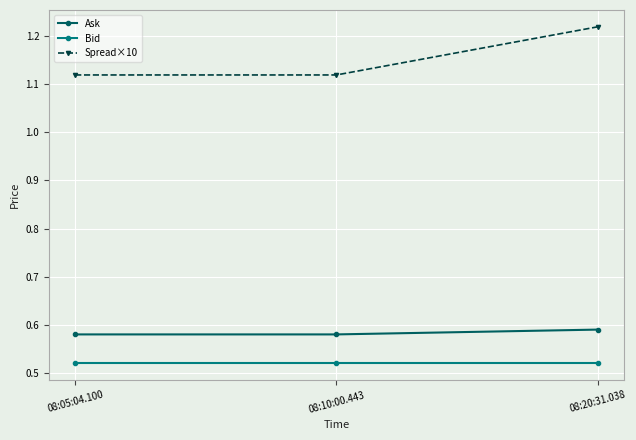

Which series has the largest total across all categories?

Spread×10